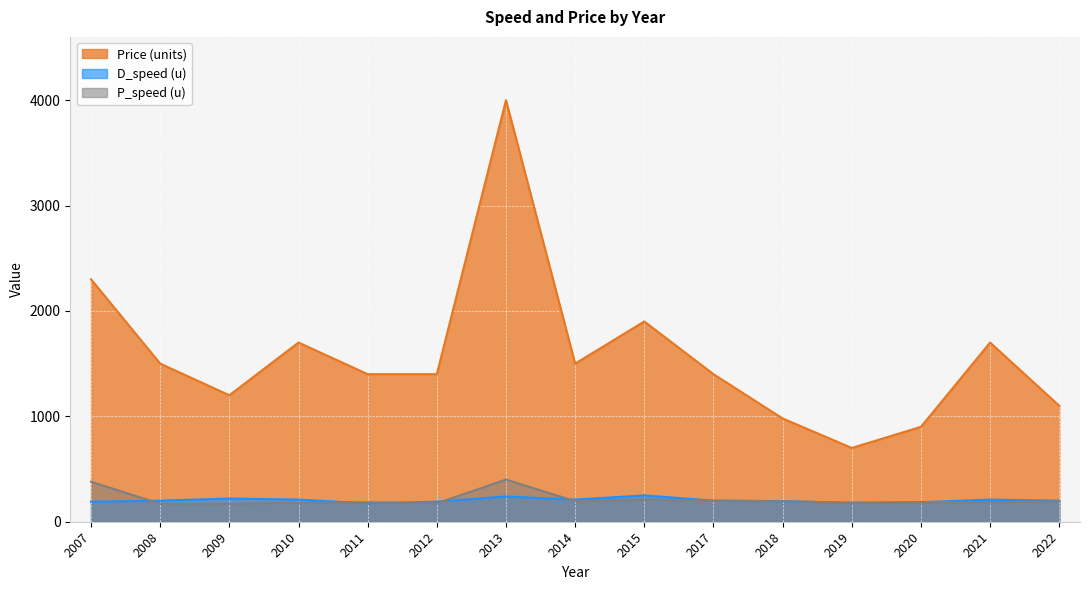

The Price series shows 1500 at 2014. True or false?

True